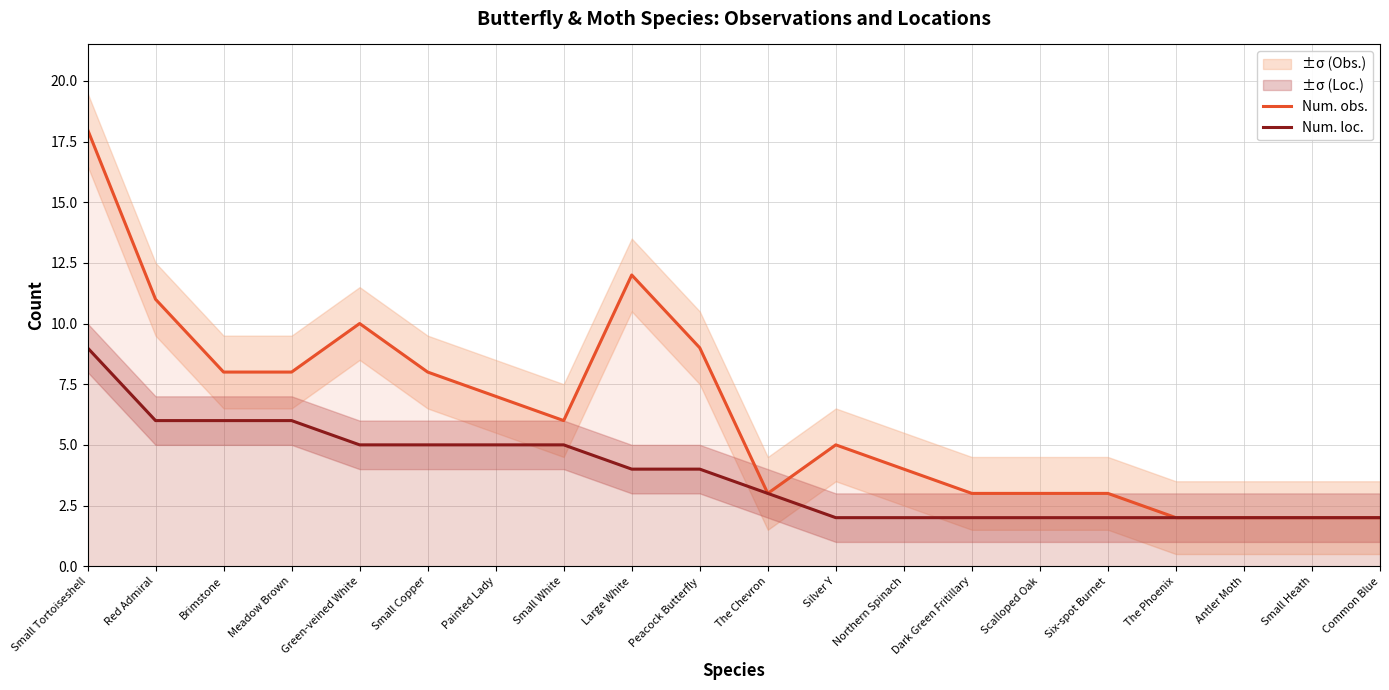

Which series has the widest spread of values?

Num. obs.